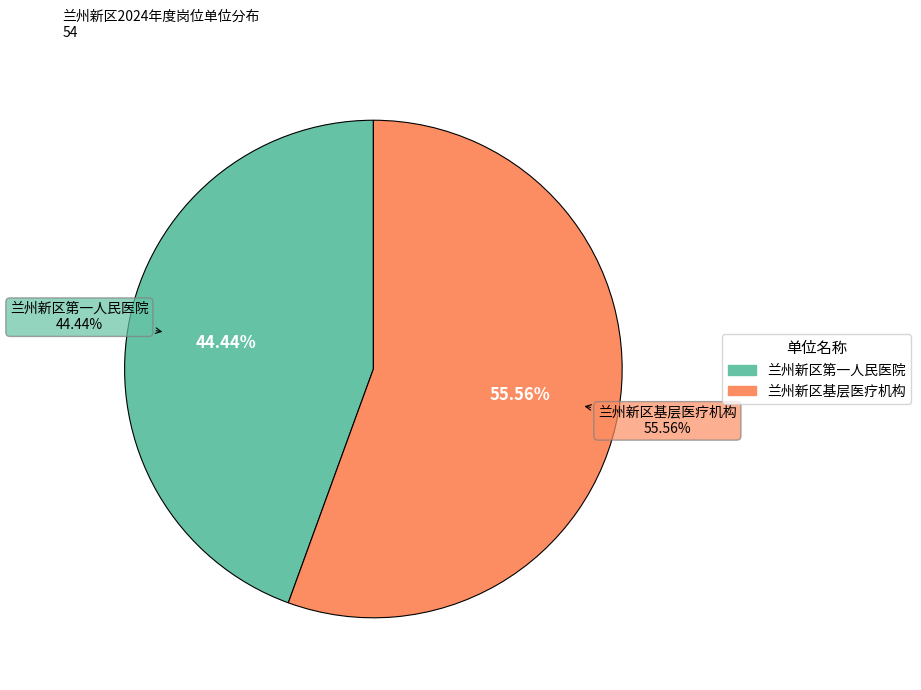

What portion of the pie excludes 兰州新区第一人民医院?

55.6%